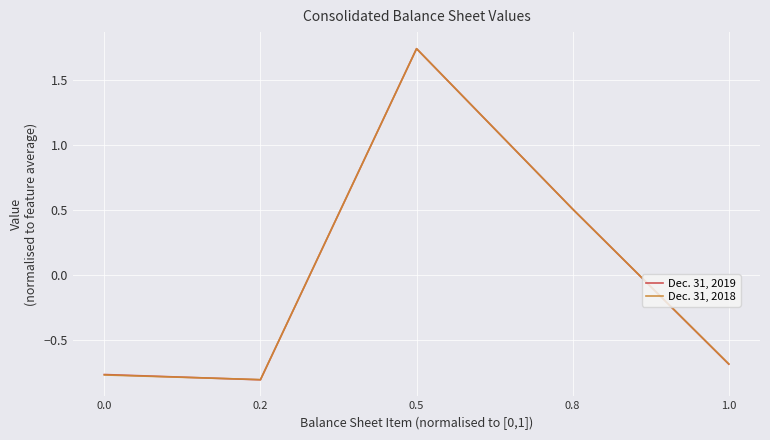

Between 0.0 and 0.8, which series saw the biggest shift?

Dec. 31, 2018